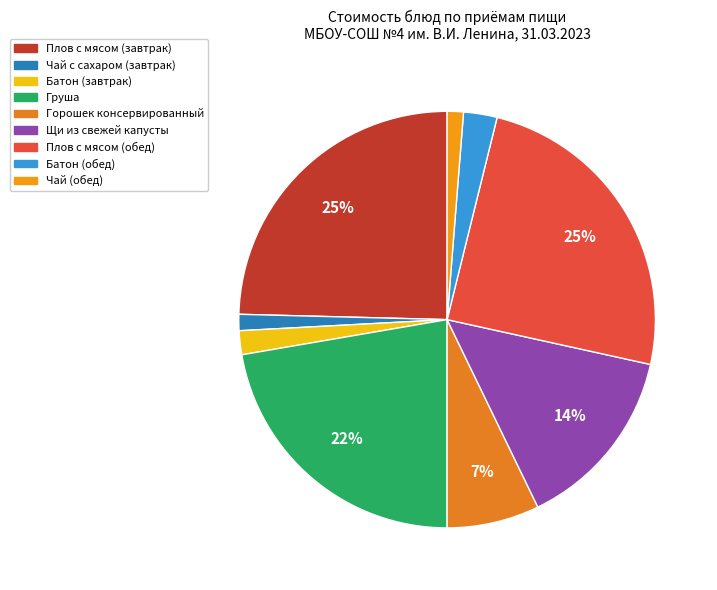

What is the total percentage of Горошек консервированный and Щи из свежей капусты?

21.5%